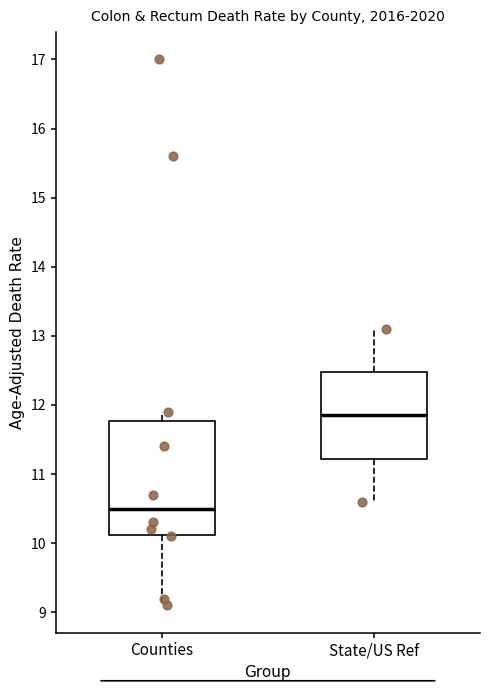

Where is the lower edge of the box for State/US Ref on the y-axis? The values are not printed on the chart, so give them approximately, as read against the axis.

11.2